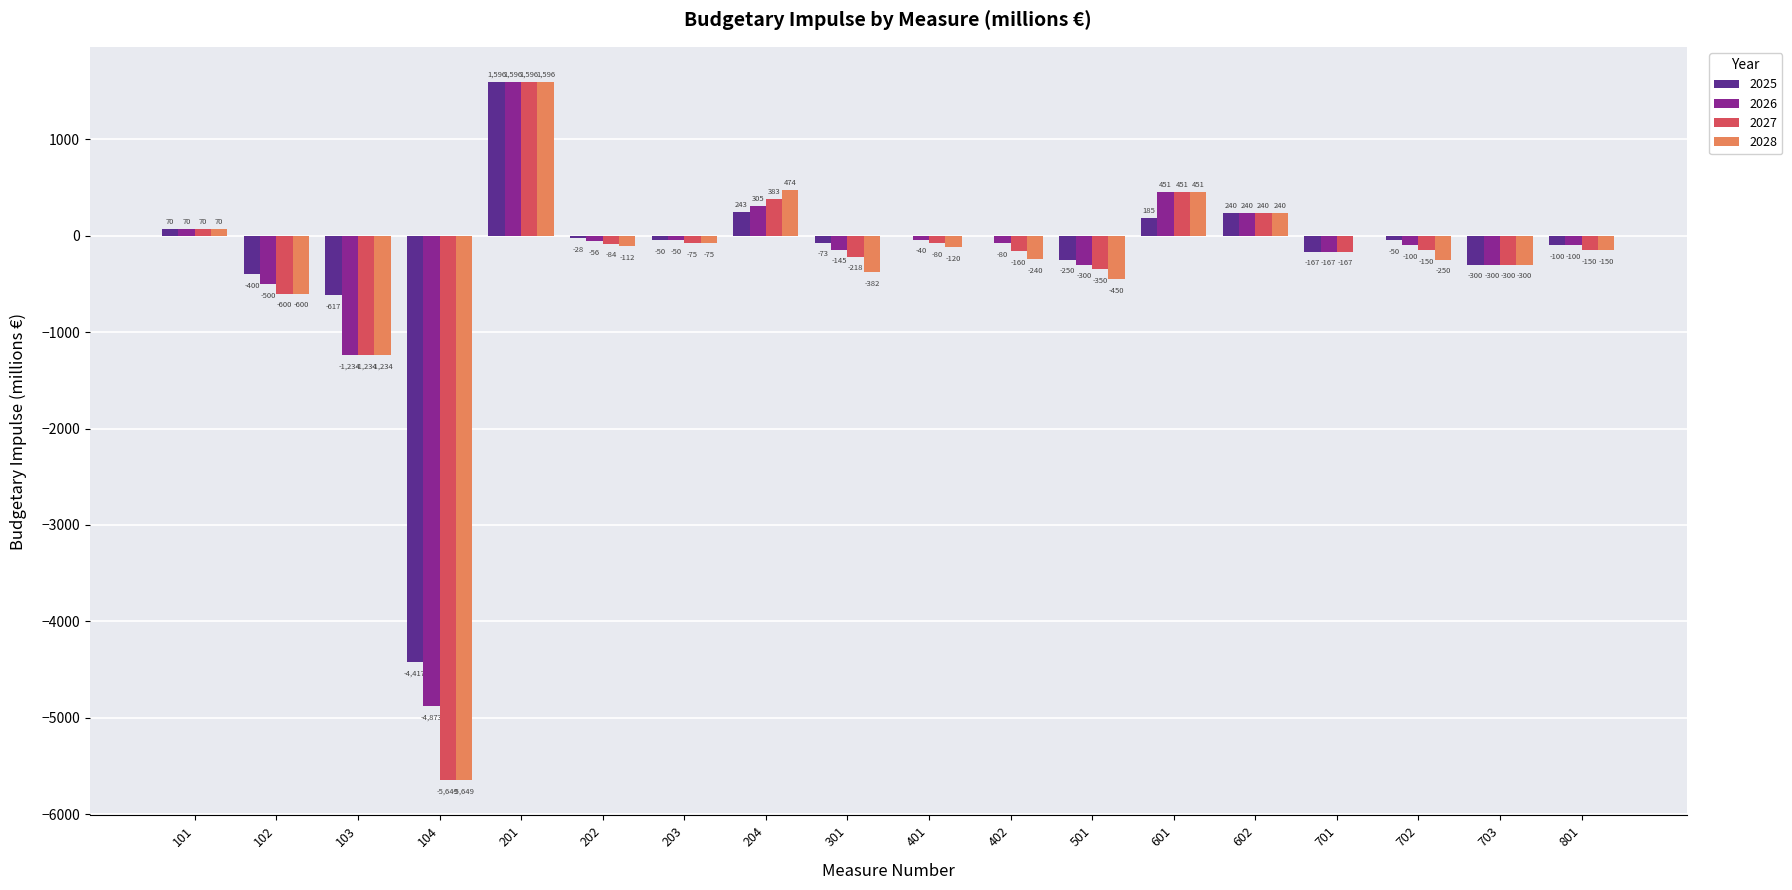

Which series changed the most between 501 and 601?

2028